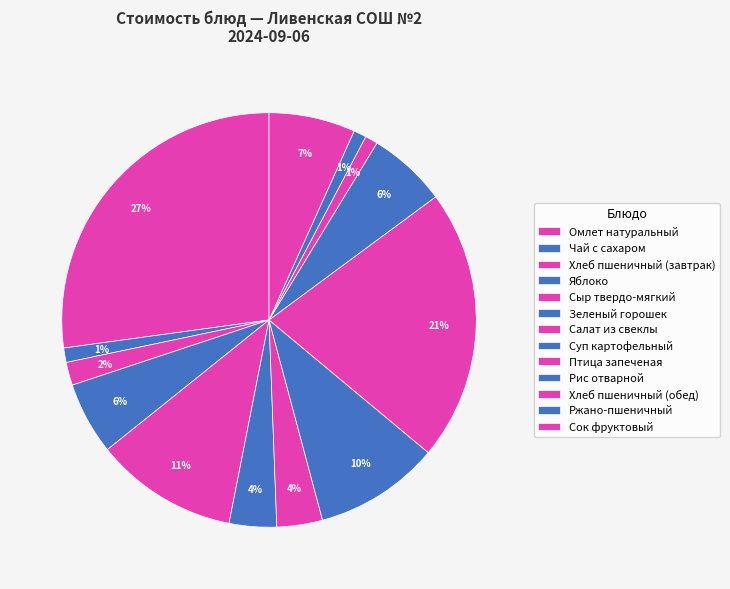

Rank the categories by value from highest to lowest.

Омлет натуральный, Птица запеченая, Сыр твердо-мягкий, Суп картофельный, Сок фруктовый, Рис отварной, Яблоко, Зеленый горошек, Салат из свеклы, Хлеб пшеничный (завтрак), Чай с сахаром, Хлеб пшеничный (обед), Ржано-пшеничный